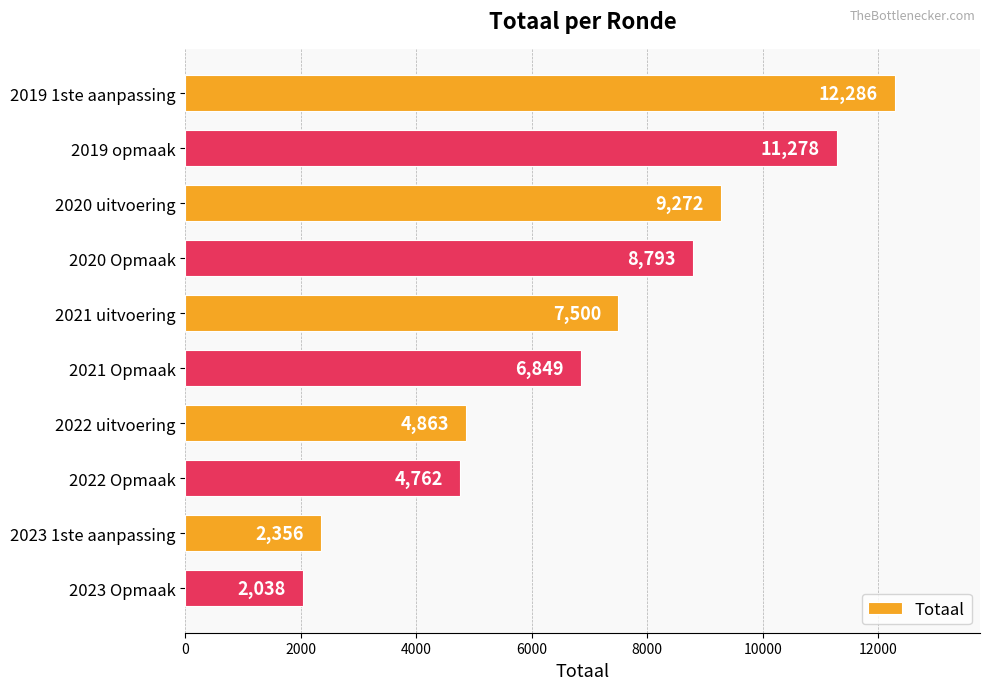

True or false: the data shows 2038 at 2023 Opmaak.

True